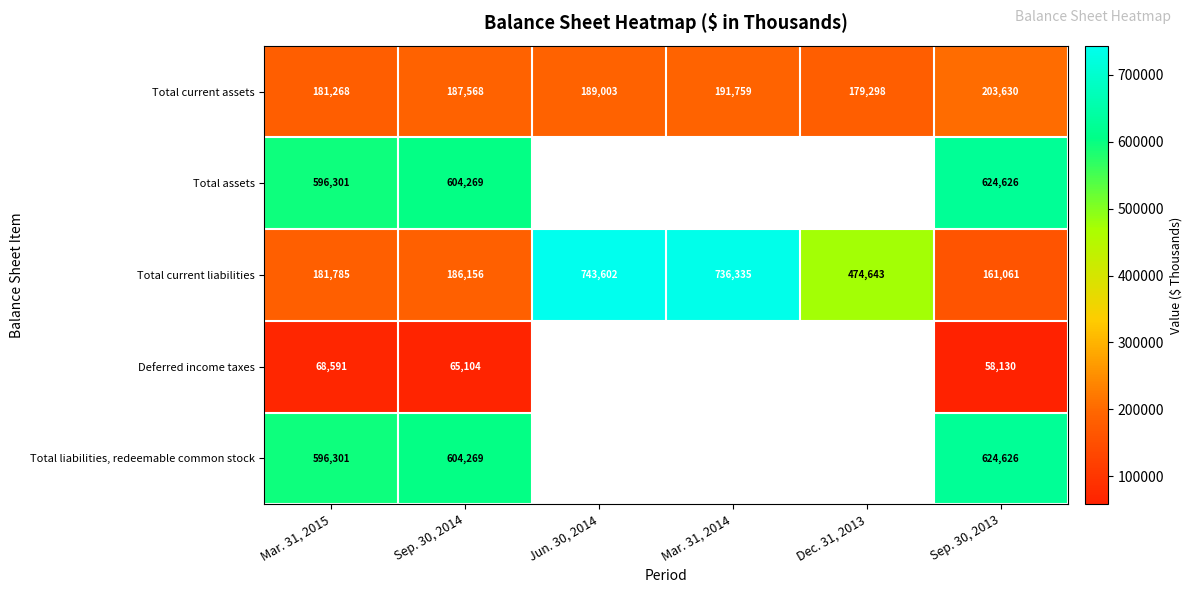

What is the smallest value displayed?

58130.0